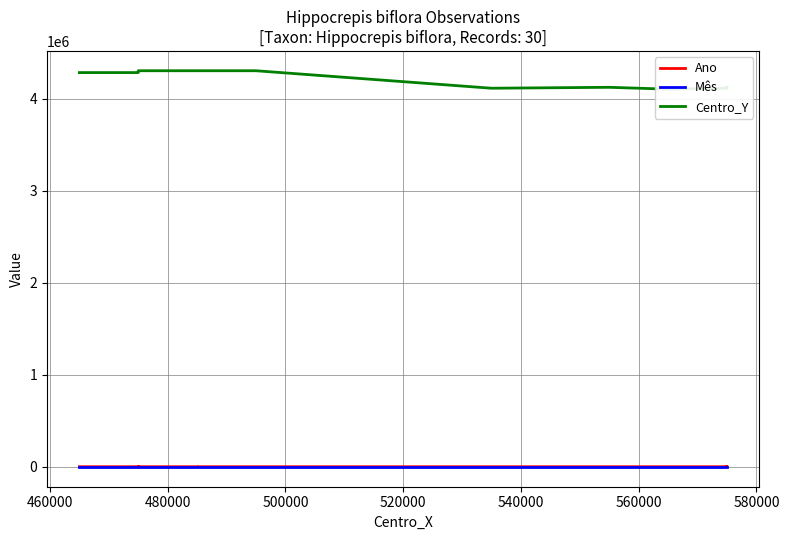

What is the label of the 5th point from the left?

520000